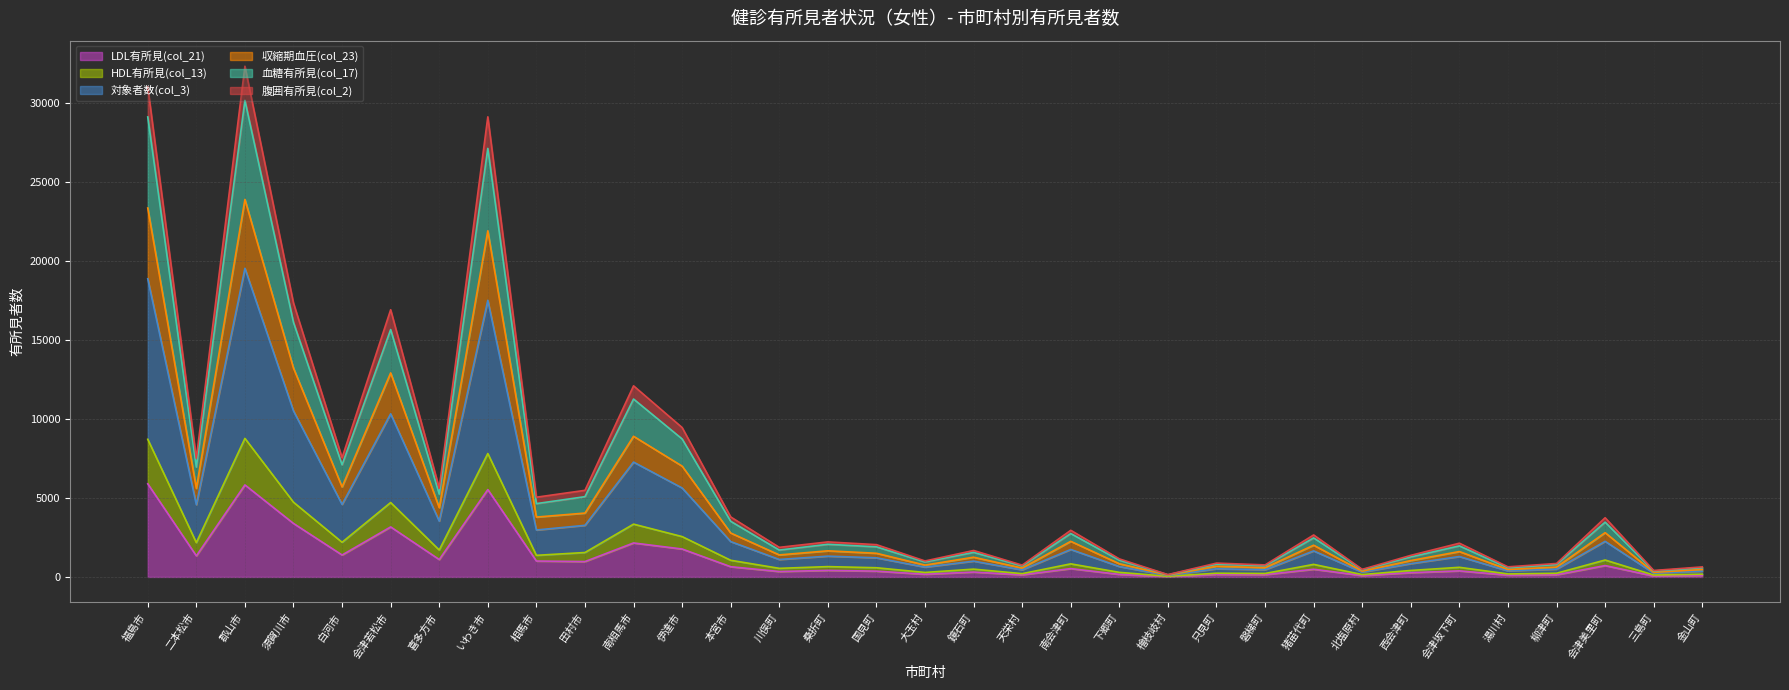

Reading left to right, transcribe all the data shown in this chart.

LDL有所見(col_21): 福島市=5890	二本松市=1334	郡山市=5821	須賀川市=3384	白河市=1388	会津若松市=3164	喜多方市=1100	いわき市=5525	相馬市=1006	田村市=973	南相馬市=2150	伊達市=1767	本宮市=647	川俣町=343	桑折町=415	国見町=367	大玉村=170	鏡石町=309	天栄村=133	南会津町=528	下郷町=161	檜枝岐村=25	只見町=160	磐梯町=143	猪苗代町=487	北塩原村=88	西会津町=270	会津坂下町=384	湯川村=116	柳津町=135	会津美里町=720	三島町=57	金山町=103
HDL有所見(col_13): 福島市=8708	二本松市=2171	郡山市=8766	須賀川市=4726	白河市=2193	会津若松市=4707	喜多方市=1702	いわき市=7807	相馬市=1367	田村市=1545	南相馬市=3340	伊達市=2552	本宮市=1054	川俣町=544	桑折町=653	国見町=582	大玉村=284	鏡石町=494	天栄村=208	南会津町=828	下郷町=289	檜枝岐村=42	只見町=236	磐梯町=219	猪苗代町=795	北塩原村=148	西会津町=410	会津坂下町=609	湯川村=189	柳津町=233	会津美里町=1071	三島町=119	金山町=176
対象者数(col_3): 福島市=30997	二本松市=7500	郡山市=32308	須賀川市=17326	白河市=7543	会津若松市=16903	喜多方市=5615	いわき市=29106	相馬市=5044	田村市=5479	南相馬市=12090	伊達市=9451	本宮市=3795	川俣町=1872	桑折町=2216	国見町=2043	大玉村=1010	鏡石町=1673	天栄村=747	南会津町=2951	下郷町=1142	檜枝岐村=147	只見町=876	磐梯町=761	猪苗代町=2656	北塩原村=480	西会津町=1365	会津坂下町=2135	湯川村=638	柳津町=852	会津美里町=3745	三島町=409	金山町=635
収縮期血圧(col_23): 福島市=23339	二本松市=5602	郡山市=23880	須賀川市=13210	白河市=5693	会津若松市=12907	喜多方市=4380	いわき市=21895	相馬市=3787	田村市=4040	南相馬市=8898	伊達市=7010	本宮市=2778	川俣町=1393	桑折町=1652	国見町=1497	大玉村=749	鏡石町=1248	天栄村=561	南会津町=2253	下郷町=836	檜枝岐村=112	只見町=677	磐梯町=582	猪苗代町=2008	北塩原村=362	西会津町=1037	会津坂下町=1606	湯川村=470	柳津町=625	会津美里町=2801	三島町=291	金山町=469
血糖有所見(col_17): 福島市=29099	二本松市=6949	郡山市=30145	須賀川市=16100	白河市=7093	会津若松市=15649	喜多方市=5237	いわき市=27109	相馬市=4638	田村市=5077	南相馬市=11254	伊達市=8729	本宮市=3519	川俣町=1700	桑折町=2065	国見町=1904	大玉村=946	鏡石町=1554	天栄村=699	南会津町=2744	下郷町=1061	檜枝岐村=137	只見町=811	磐梯町=712	猪苗代町=2468	北塩原村=453	西会津町=1265	会津坂下町=1965	湯川村=580	柳津町=789	会津美里町=3466	三島町=373	金山町=588
腹囲有所見(col_2): 福島市=18862	二本松市=4571	郡山市=19523	須賀川市=10500	白河市=4588	会津若松市=10320	喜多方市=3529	いわき市=17499	相馬市=2970	田村市=3265	南相馬市=7266	伊達市=5628	本宮市=2236	川俣町=1105	桑折町=1316	国見町=1210	大玉村=622	鏡石町=1001	天栄村=449	南会津町=1738	下郷町=659	檜枝岐村=91	只見町=517	磐梯町=456	猪苗代町=1647	北塩原村=301	西会津町=843	会津坂下町=1292	湯川村=384	柳津町=493	会津美里町=2253	三島町=242	金山町=362